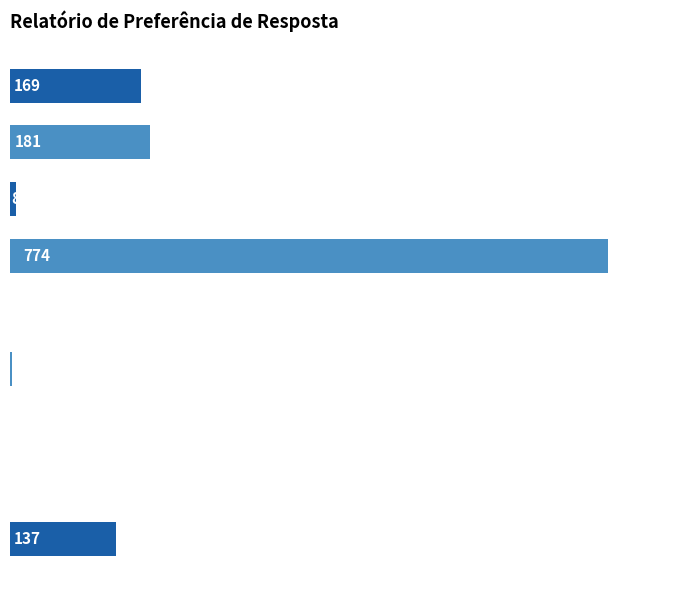

Are the bars horizontal?

Yes